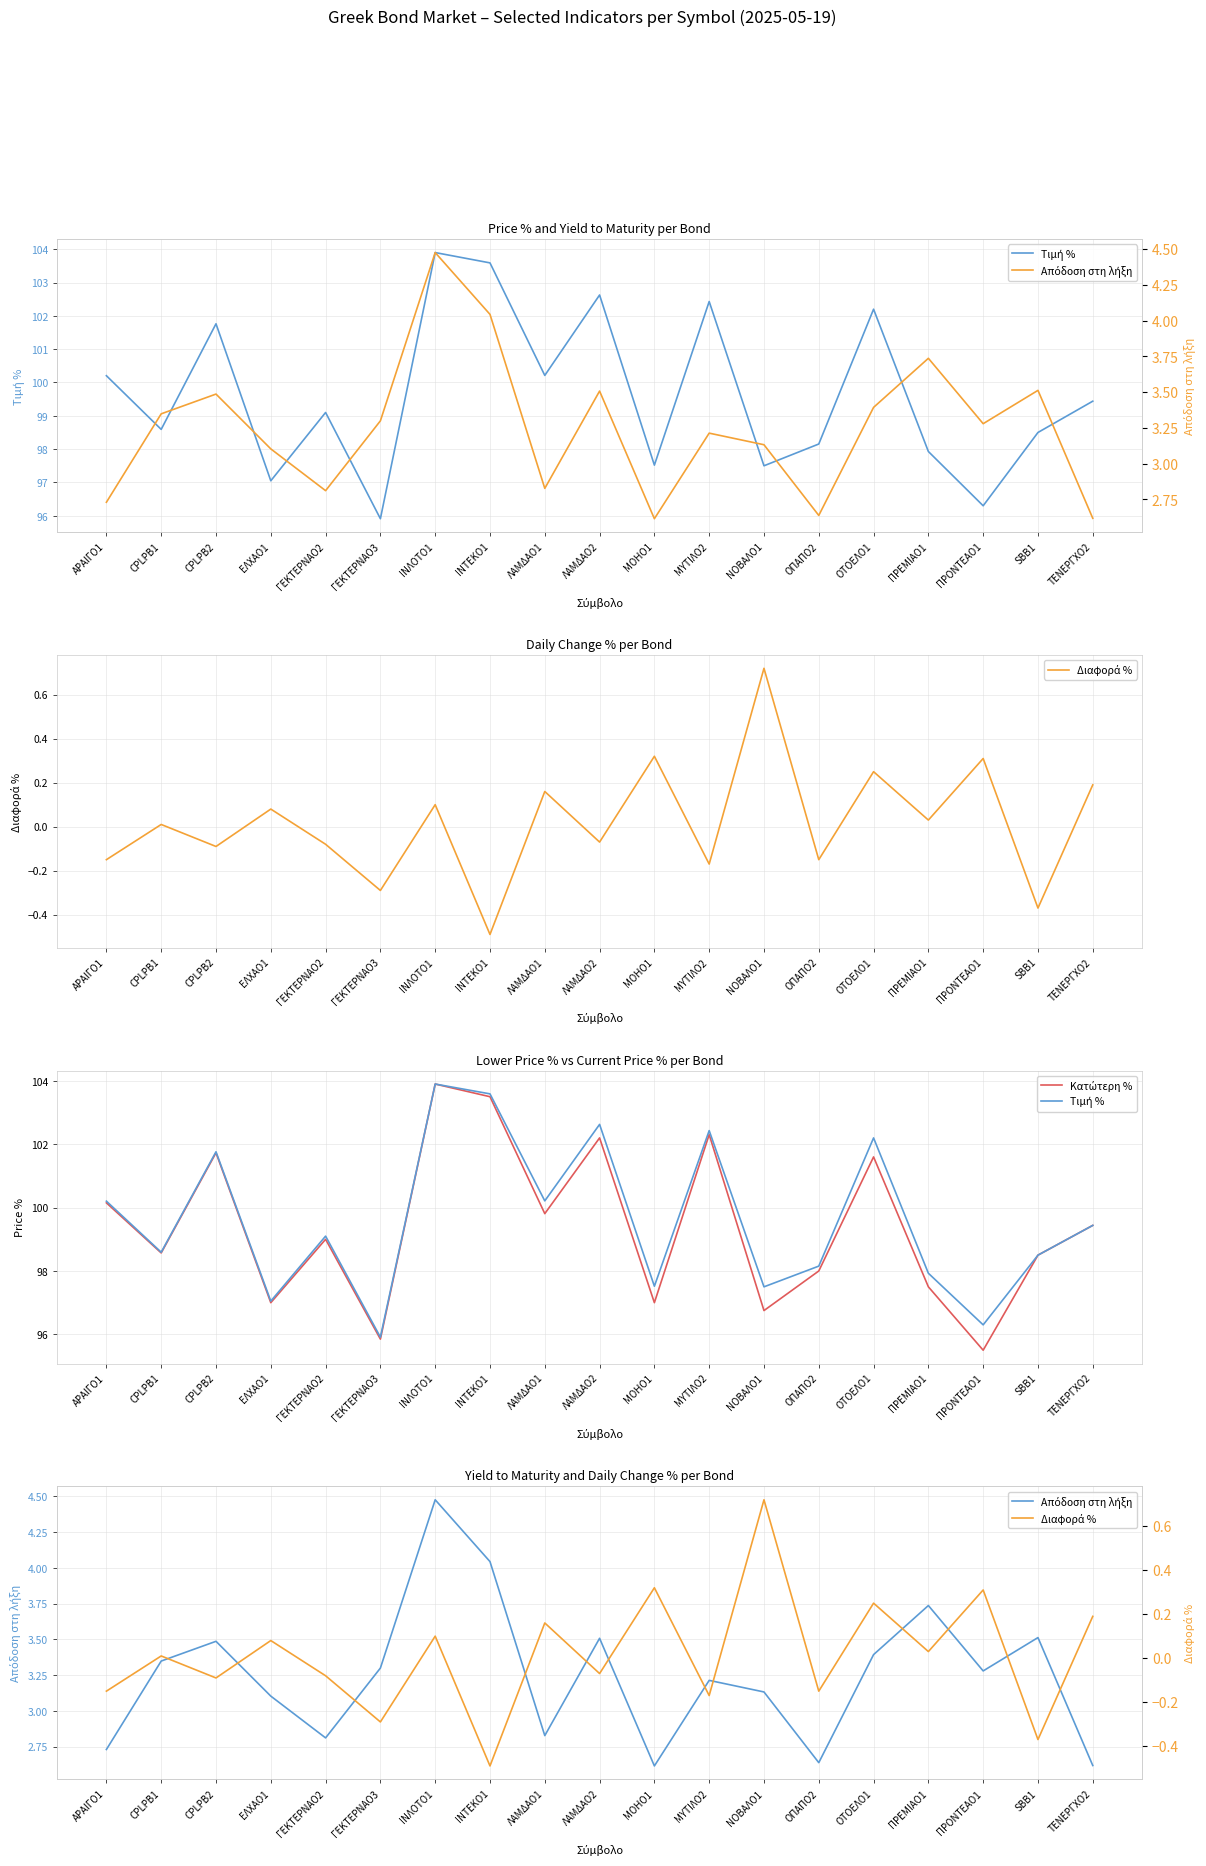

Reading left to right, list all the values displayed in this chart.

Τιμή %: 100.2	98.6	101.8	97.0	99.1	95.9	103.9	103.6	100.2	102.6	97.5	102.4	97.5	98.2	102.2	97.9	96.3	98.5	99.4
Απόδοση στη λήξη: 2.7	3.3	3.5	3.1	2.8	3.3	4.5	4.0	2.8	3.5	2.6	3.2	3.1	2.6	3.4	3.7	3.3	3.5	2.6
Διαφορά %: -0.1	0.0	-0.1	0.1	-0.1	-0.3	0.1	-0.5	0.2	-0.1	0.3	-0.2	0.7	-0.1	0.2	0.0	0.3	-0.4	0.2
Κατώτερη %: 100.2	98.6	101.7	97.0	99.0	95.8	103.9	103.5	99.8	102.2	97.0	102.3	96.8	98.0	101.6	97.5	95.5	98.5	99.4